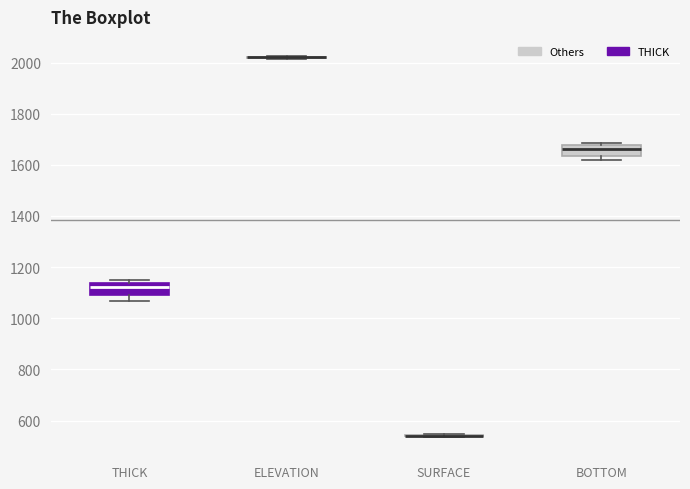

Reading left to right, read every box against the y-axis: the position of its median line, the range the box covers, and the ends of its whiskers. The values are not printed on the chart, so give them approximately, as read against the axis.

THICK: median 1120, box 1100 to 1140, whiskers 1060 to 1160
ELEVATION: box collapsed to a line at 2020, whiskers 2020 to 2020
SURFACE: box collapsed to a line at 540, whiskers 540 to 540
BOTTOM: median 1660, box 1640 to 1680, whiskers 1620 to 1680 (just above the box's upper edge)